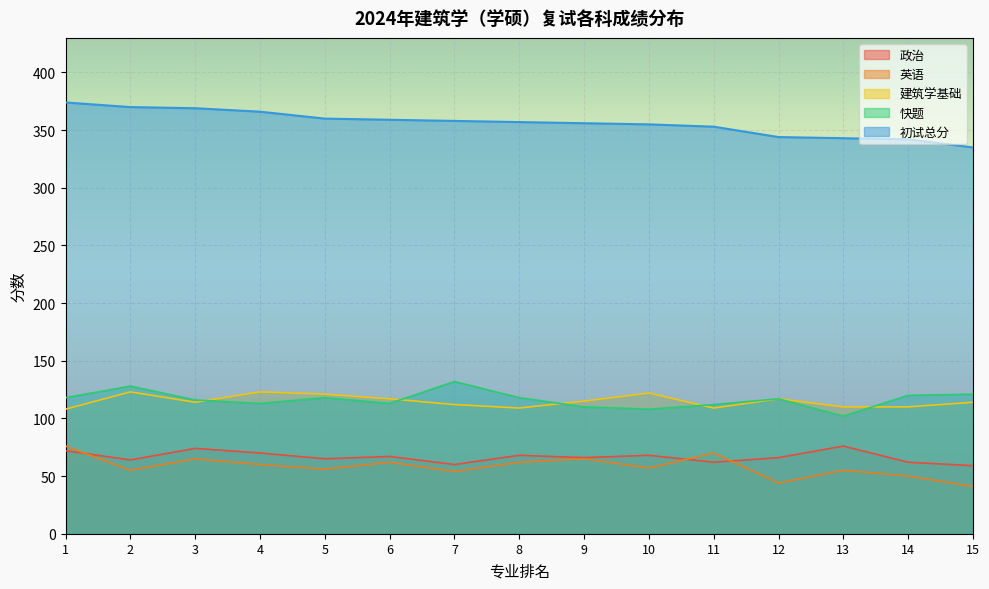

What is the value of the 快题 point at the 13th from the left?

102